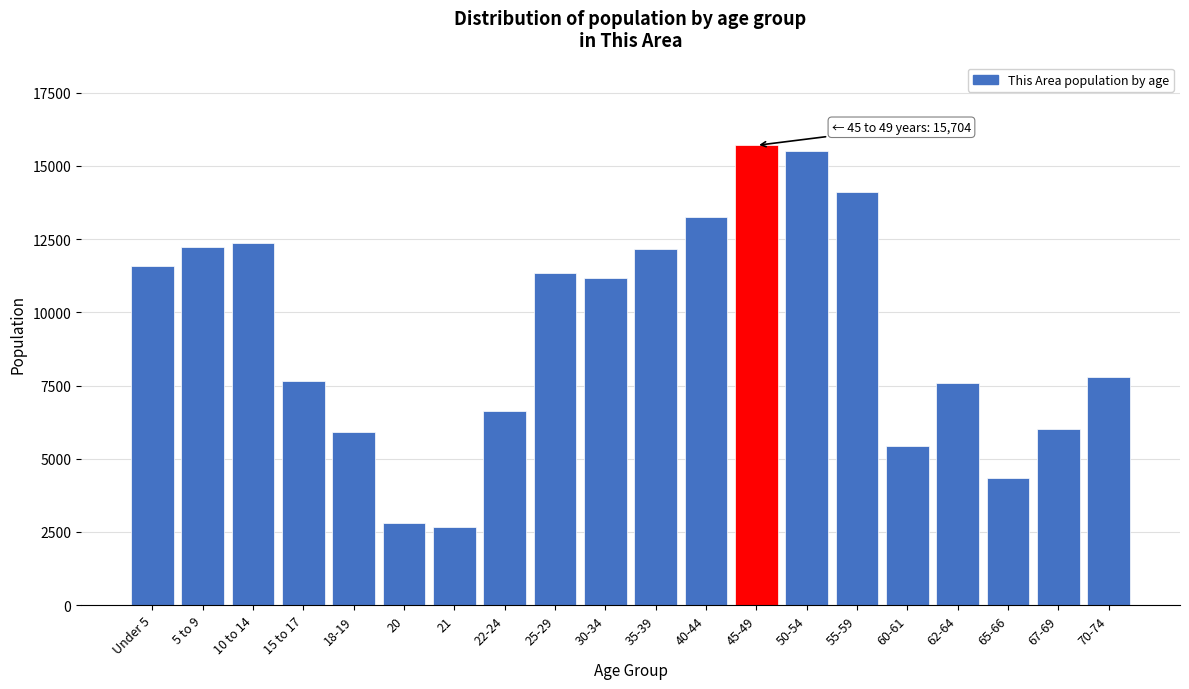

What is the value of the 9th bar from the left?

11336